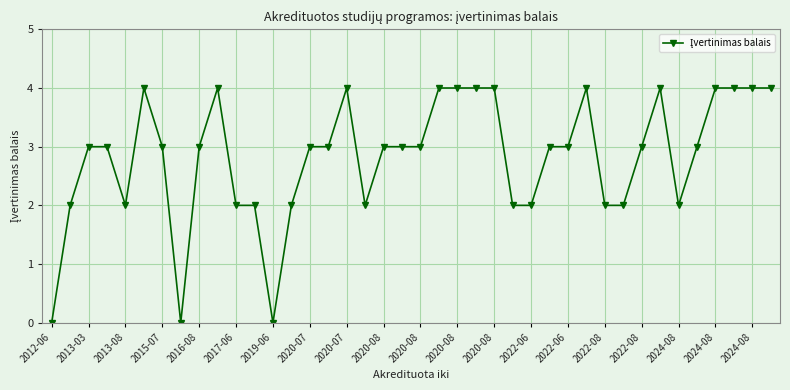

What is the maximum value shown in the chart?

4